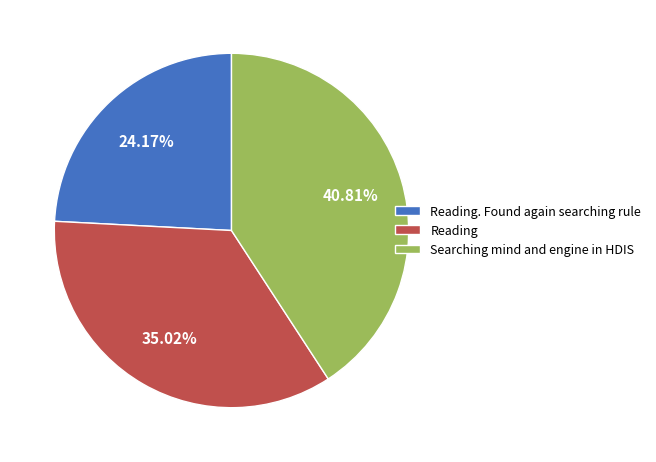

What is the smallest slice in the pie chart?

Reading. Found again searching rule